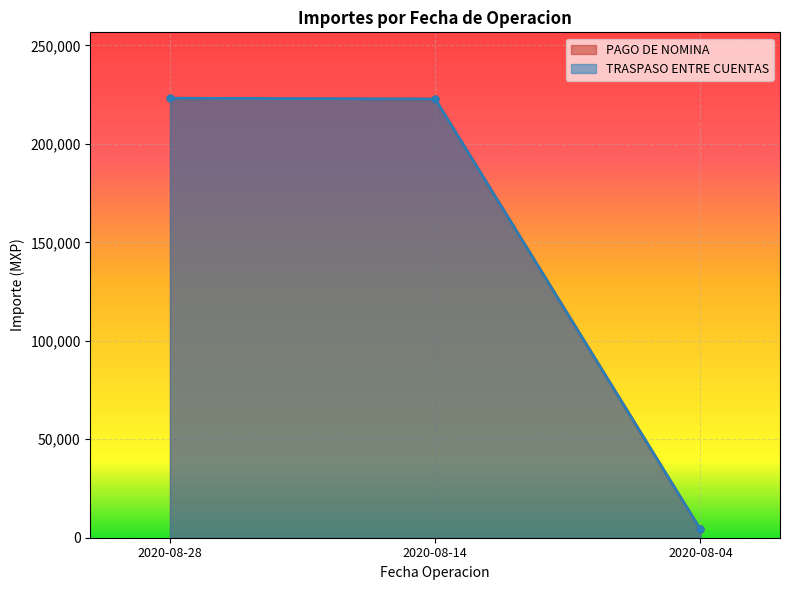

How many data points in PAGO DE NOMINA are above 222739?

2